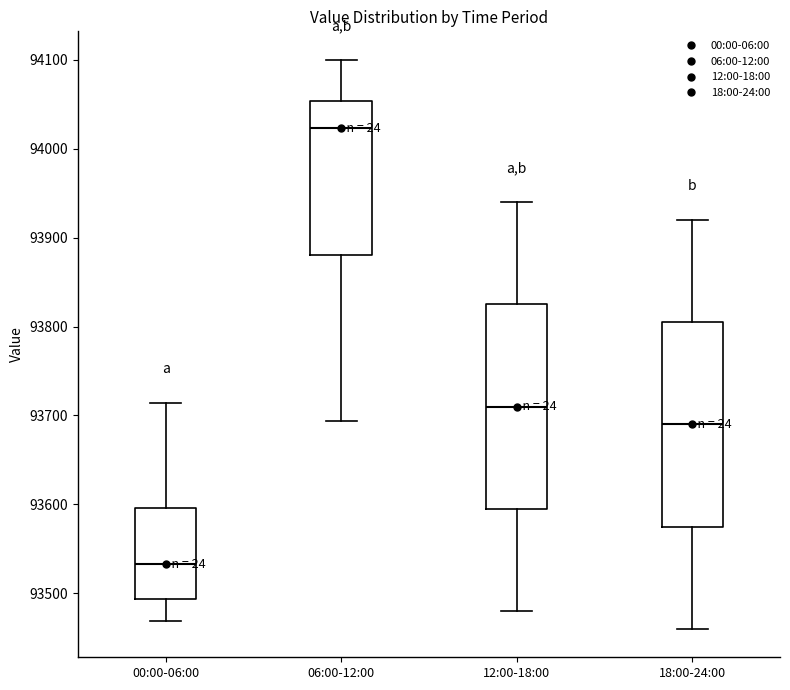

Reading left to right, transcribe this box plot: for each box, give where its median line is, the range the box spans, and where its two whiskers end, as read against the y-axis. The values are not printed on the chart, so give them approximately, as read against the axis.

00:00-06:00: median 93530, box 93490 to 93600, whiskers 93470 to 93710
06:00-12:00: median 94020, box 93880 to 94050, whiskers 93690 to 94100
12:00-18:00: median 93710, box 93600 to 93830, whiskers 93480 to 93940
18:00-24:00: median 93690, box 93580 to 93810, whiskers 93460 to 93920